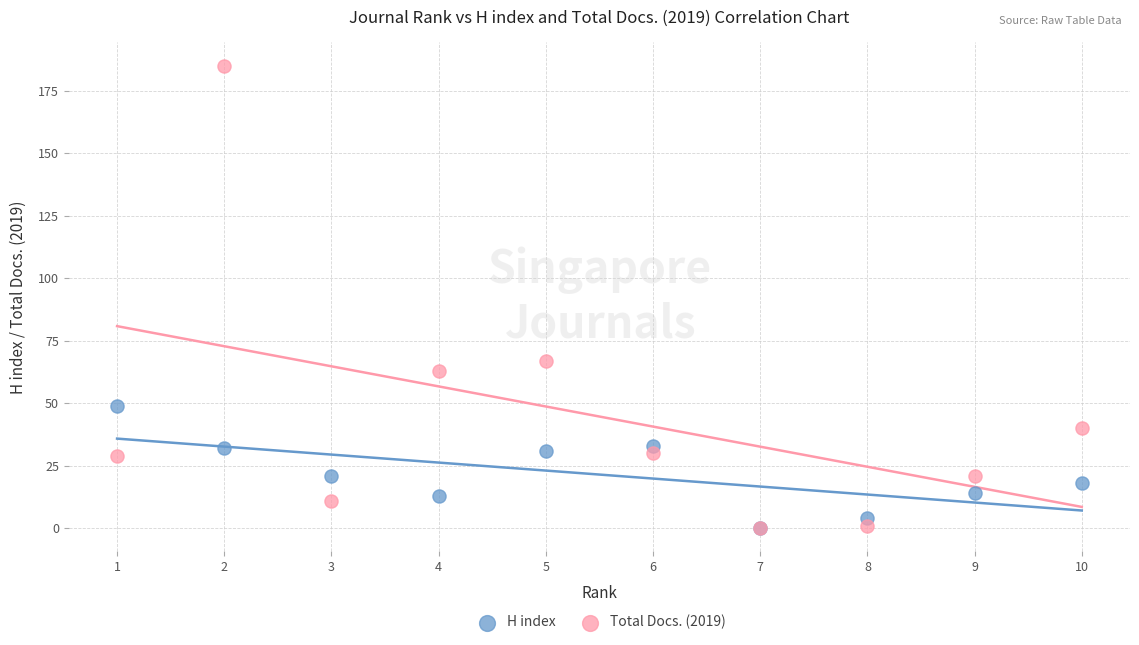

In the Total Docs. (2019) series, what Y value is closest to 92?

67